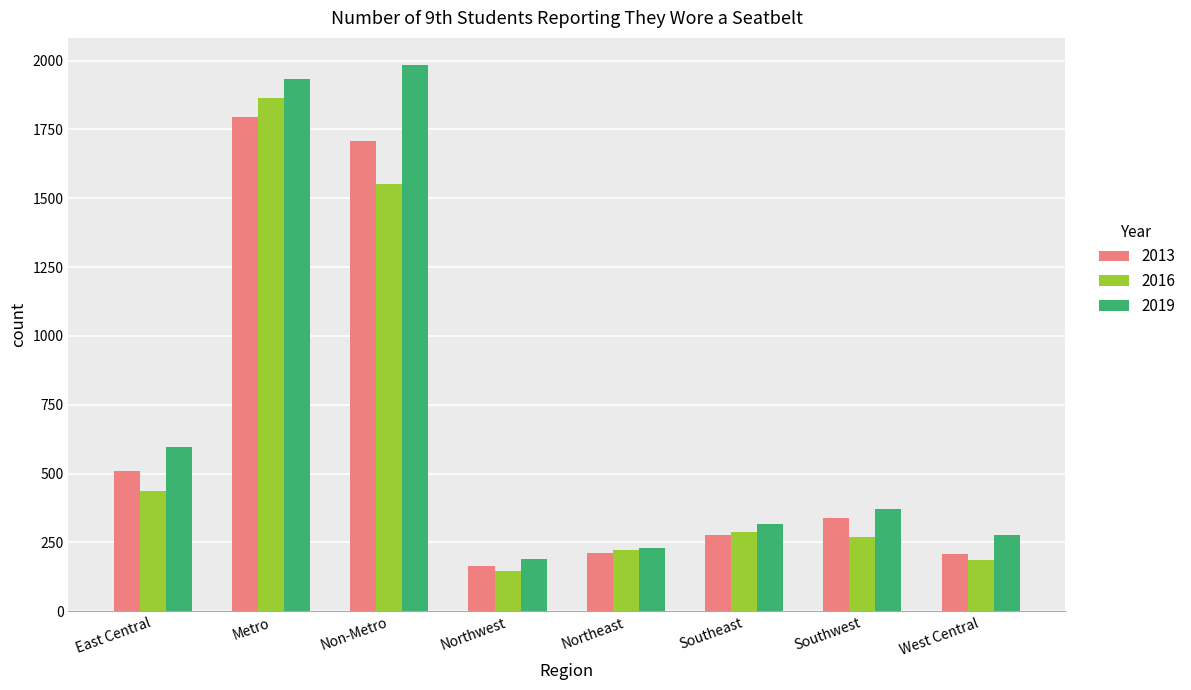

What position from the right is East Central?

8